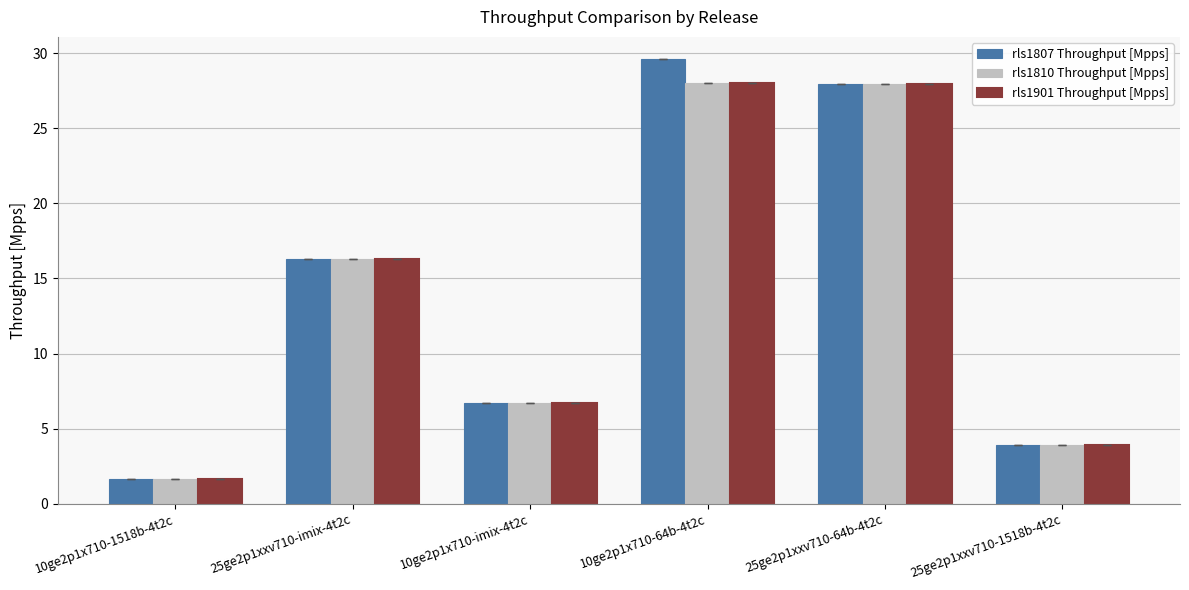

Are the bars horizontal?

No